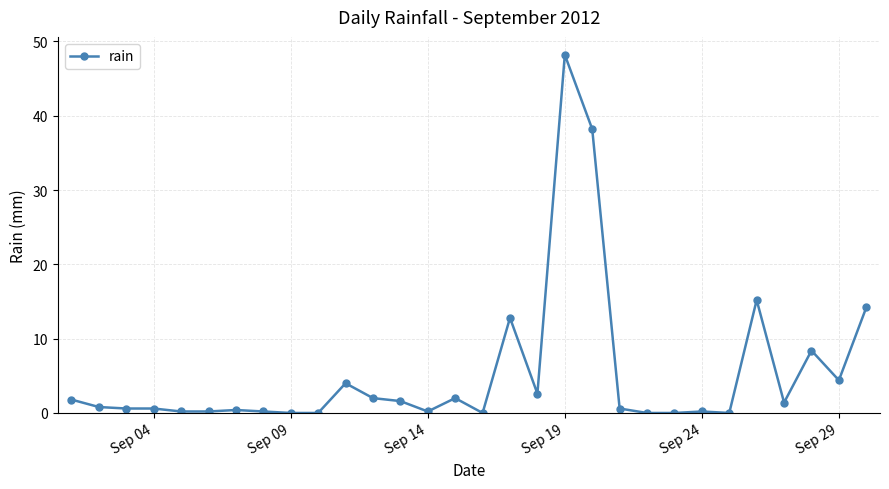

How many series are shown in this chart?

1